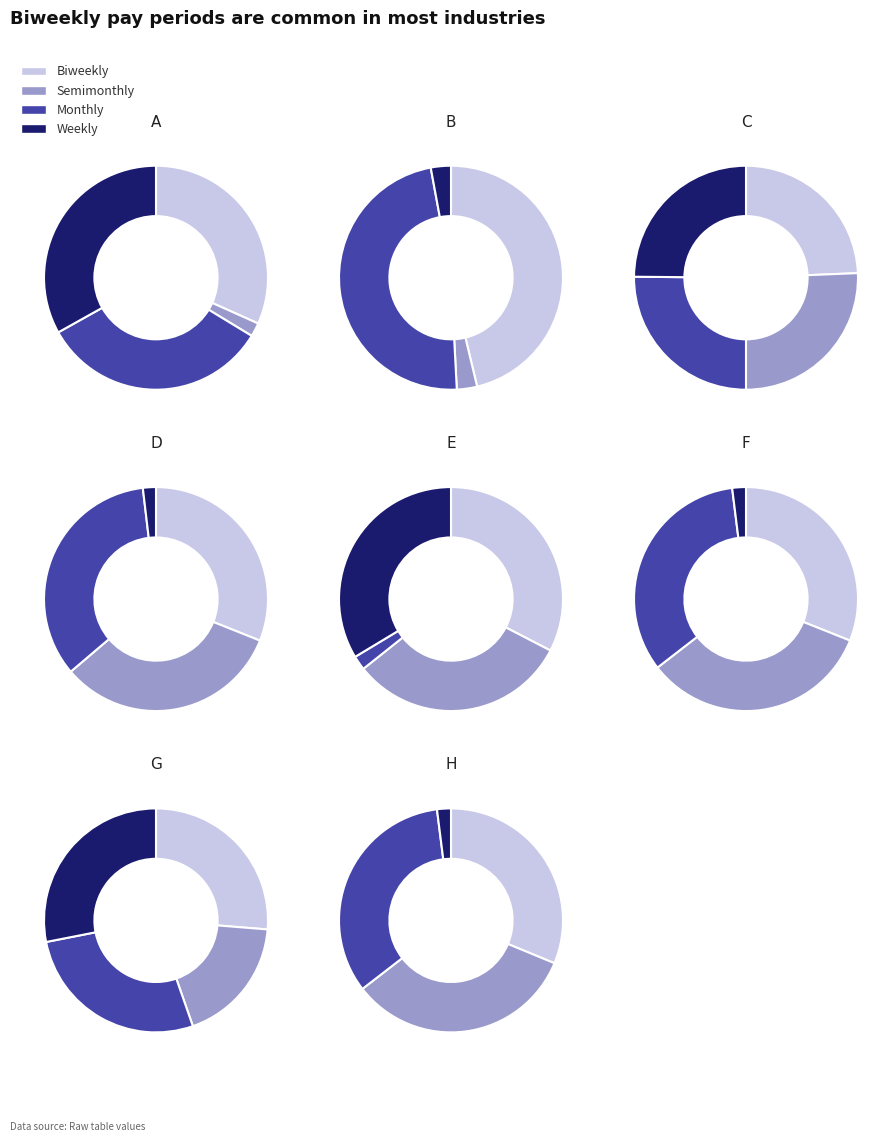

The A slice represents 1% of the pie. True or false?

False